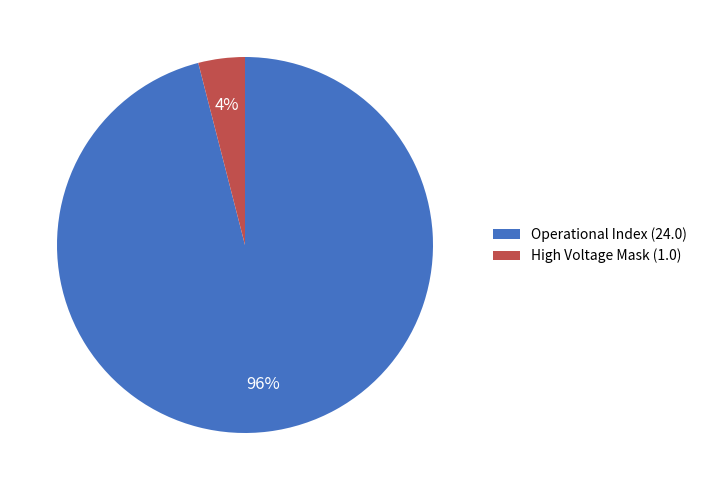

Is there a majority slice in this chart?

Yes